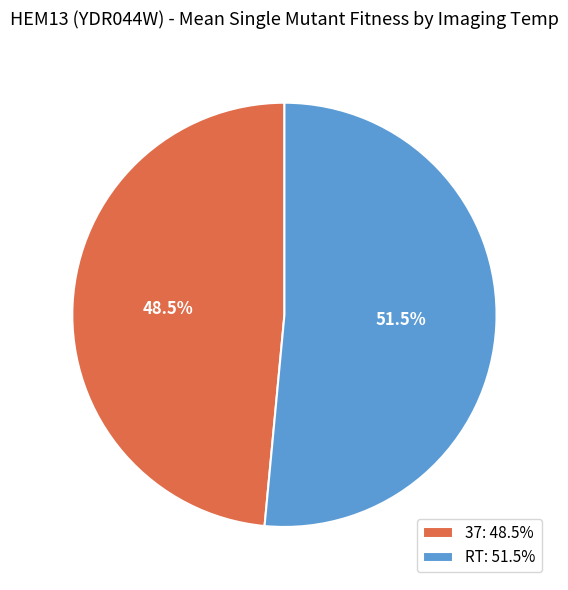

Does RT: 51.5% represent more than half of the total?

Yes